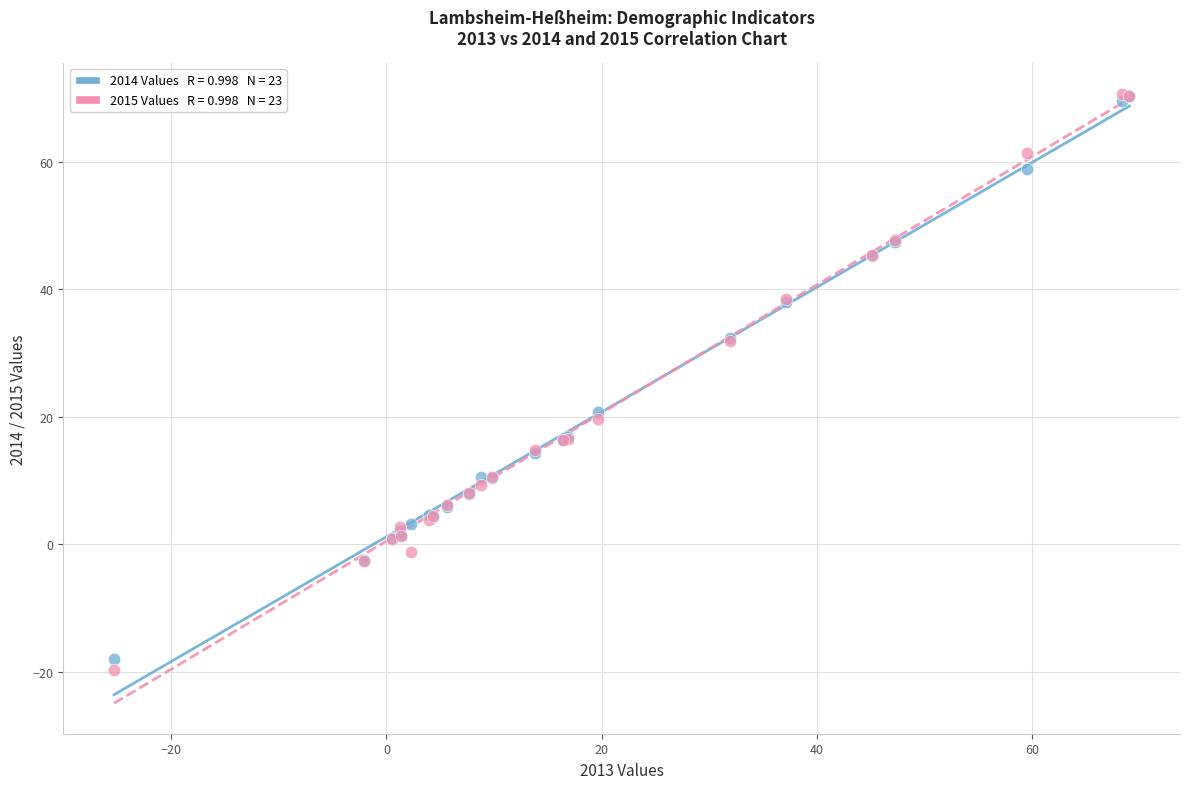

Across all series, what Y value is closest to 25?

20.8